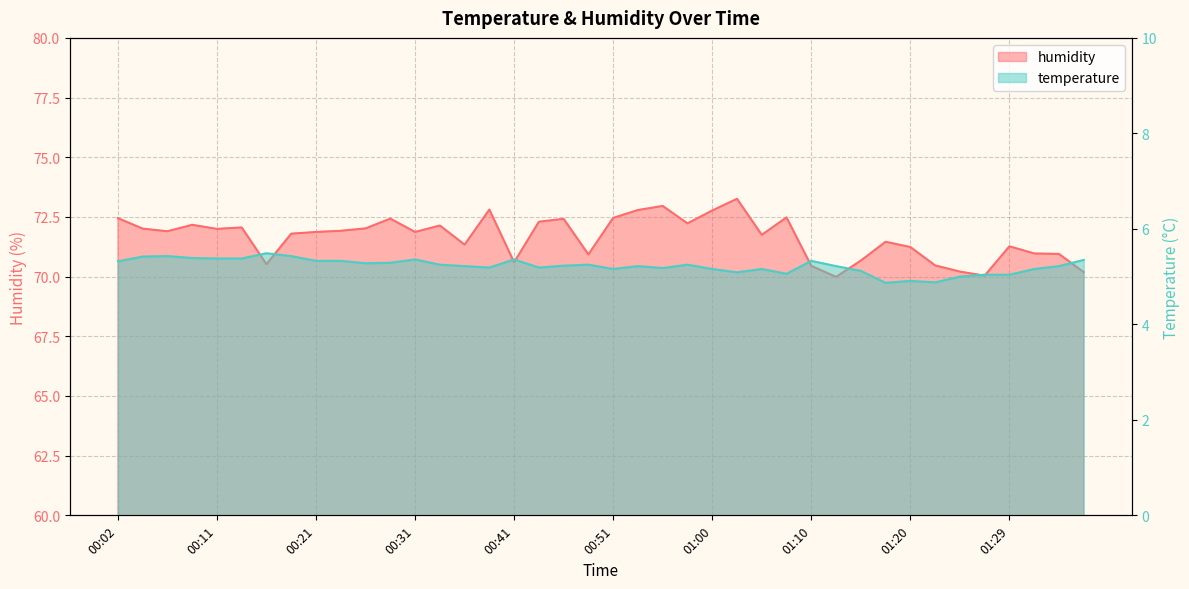

Does the chart display data point markers on the line(s)?

No